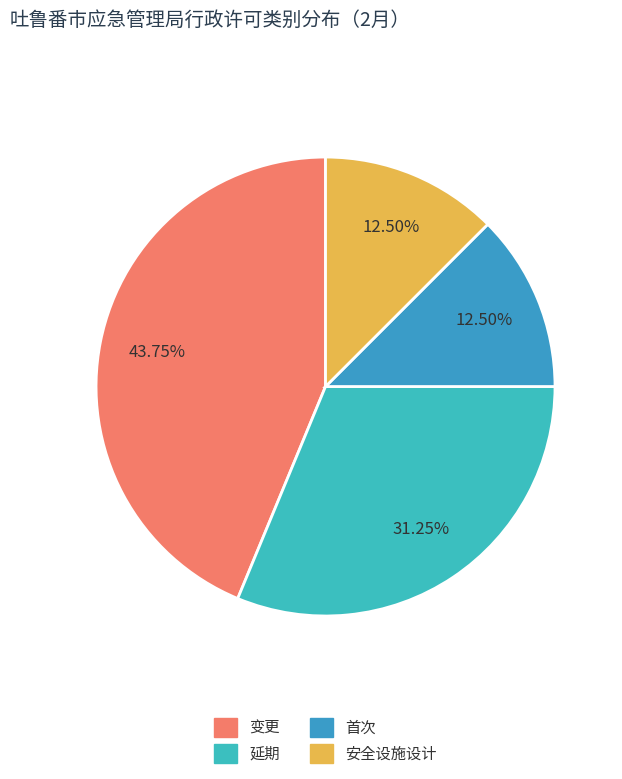

How many slices are in this pie chart?

4